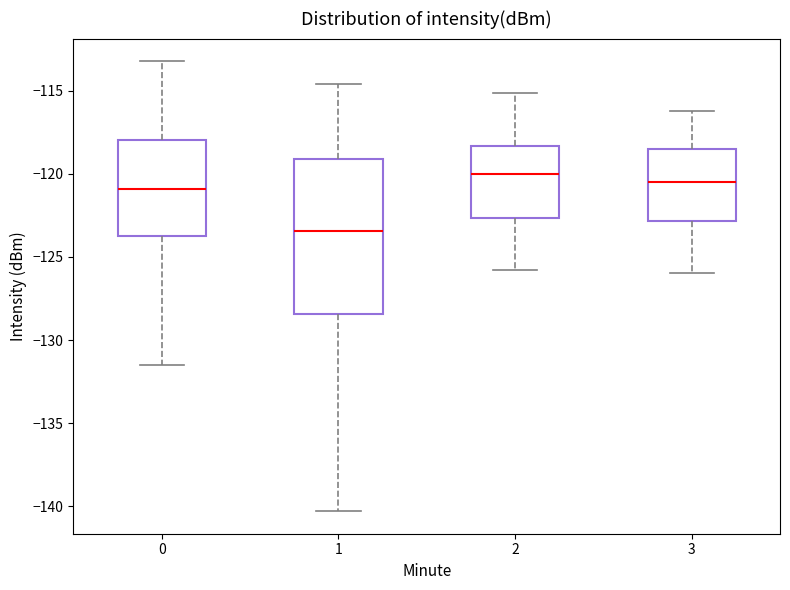

Which box is the tallest, from its lower edge to its upper edge?

1